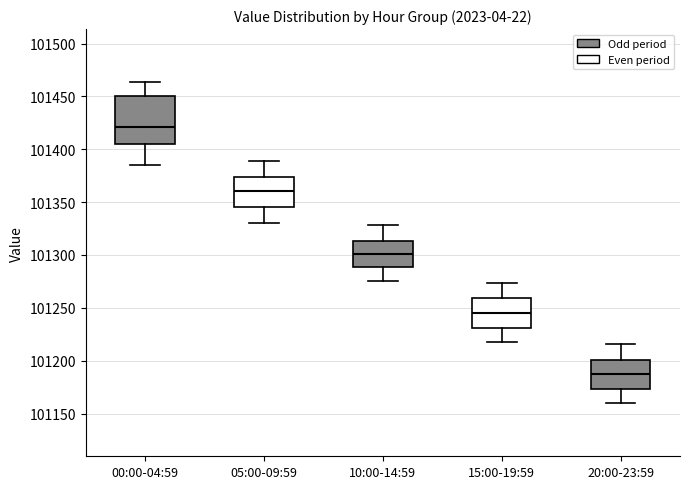

Comparing the boxes themselves (not the whiskers), which one is the tallest?

00:00-04:59